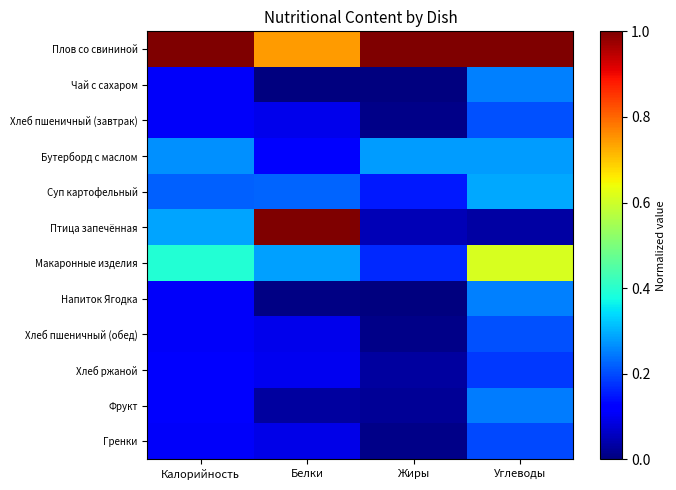

Reading right to left, transcribe all the data shown in this chart.

Плов со свининой: Углеводы=1.0	Жиры=1.0	Белки=0.7	Калорийность=1.0
Чай с сахаром: Углеводы=0.3	Жиры=0.0	Белки=0.0	Калорийность=0.1
Хлеб пшеничный (завтрак): Углеводы=0.2	Жиры=0.0	Белки=0.1	Калорийность=0.1
Бутерборд с маслом: Углеводы=0.3	Жиры=0.3	Белки=0.1	Калорийность=0.3
Суп картофельный: Углеводы=0.3	Жиры=0.2	Белки=0.2	Калорийность=0.2
Птица запечённая: Углеводы=0.0	Жиры=0.0	Белки=1.0	Калорийность=0.3
Макаронные изделия: Углеводы=0.6	Жиры=0.2	Белки=0.3	Калорийность=0.4
Напиток Ягодка: Углеводы=0.3	Жиры=0.0	Белки=0.0	Калорийность=0.1
Хлеб пшеничный (обед): Углеводы=0.2	Жиры=0.0	Белки=0.1	Калорийность=0.1
Хлеб ржаной: Углеводы=0.2	Жиры=0.0	Белки=0.1	Калорийность=0.1
Фрукт: Углеводы=0.2	Жиры=0.0	Белки=0.0	Калорийность=0.1
Гренки: Углеводы=0.2	Жиры=0.0	Белки=0.1	Калорийность=0.1